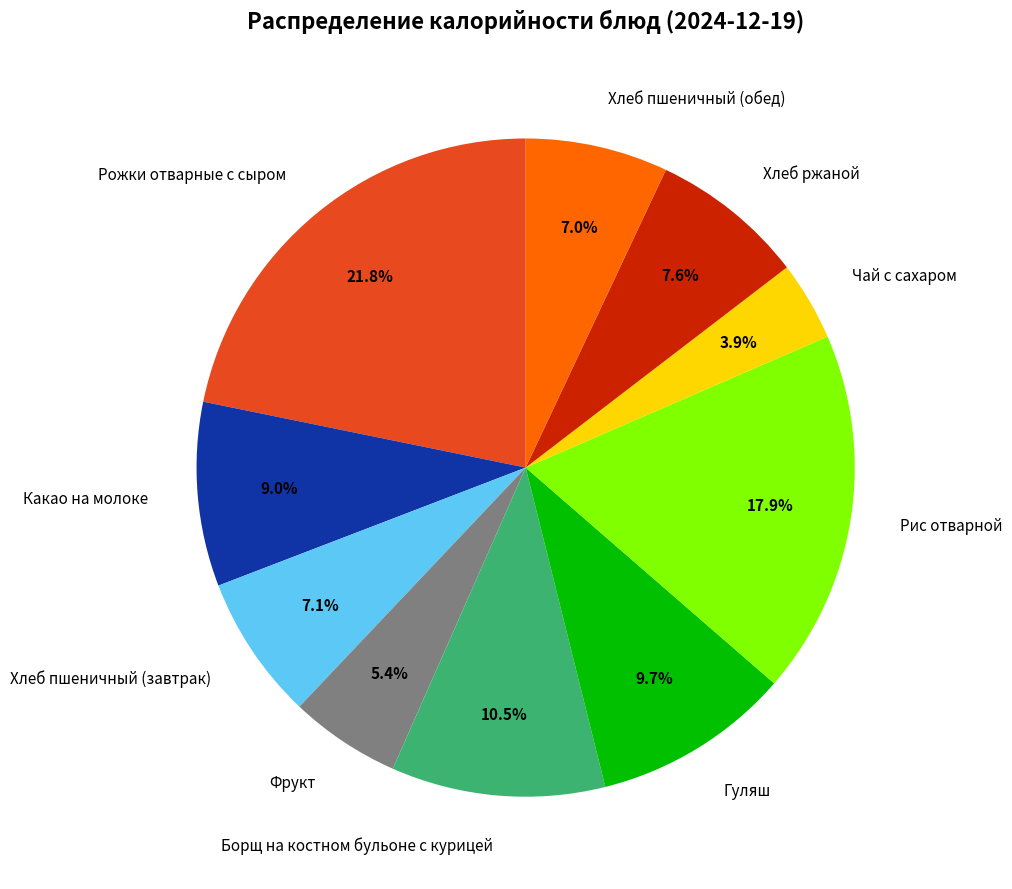

What percentage do Какао на молоке and Рожки отварные с сыром together represent?

30.8%